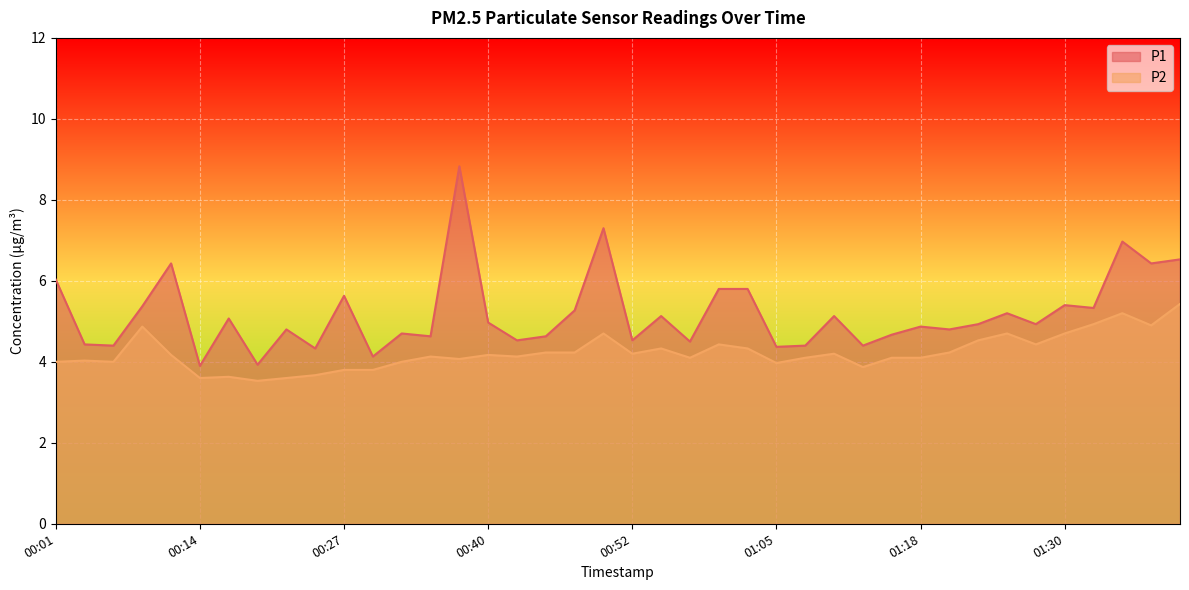

What are all the series names shown in the legend?

P1, P2